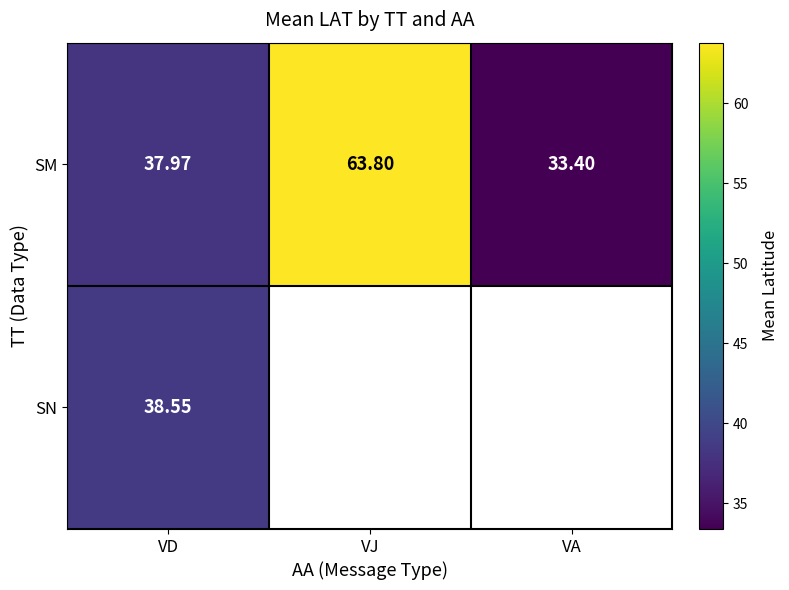

Rank the categories by SM value from lowest to highest.

VA, VD, VJ